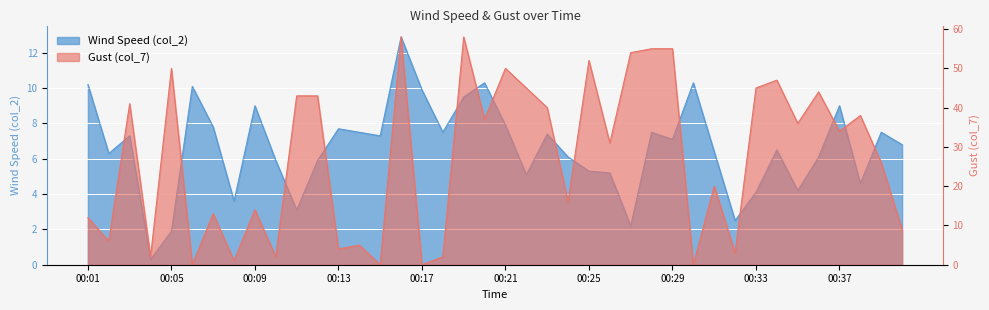

True or false: col_2 has a value of 6.3 at 00:16.

False